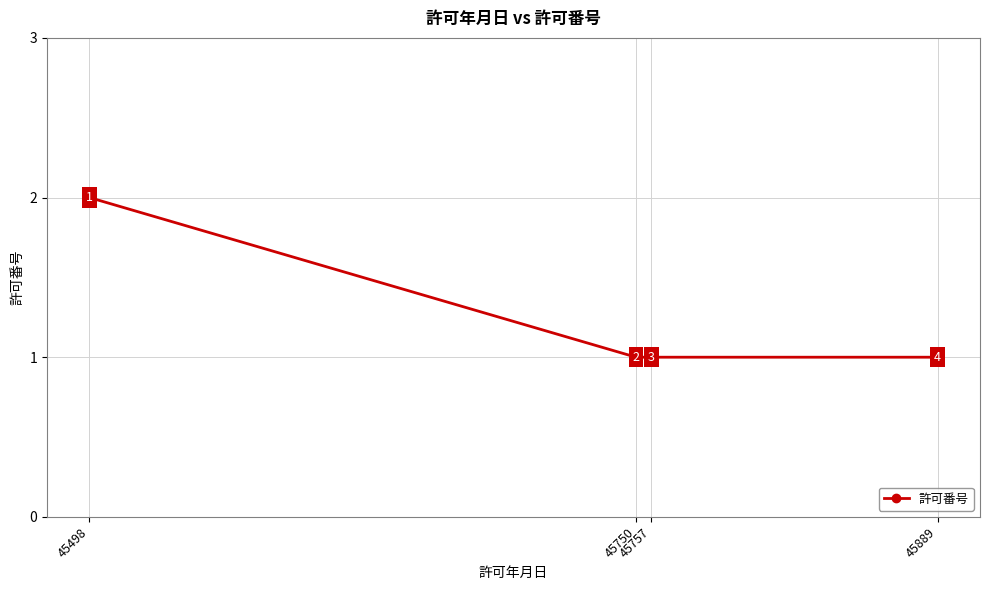

How many categories are shown in the chart?

4